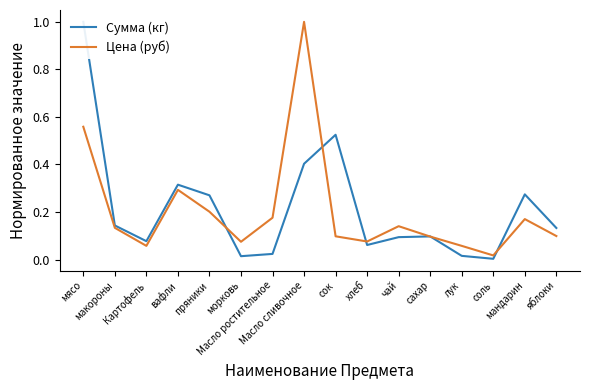

What is the label of the 4th point from the right?

лук